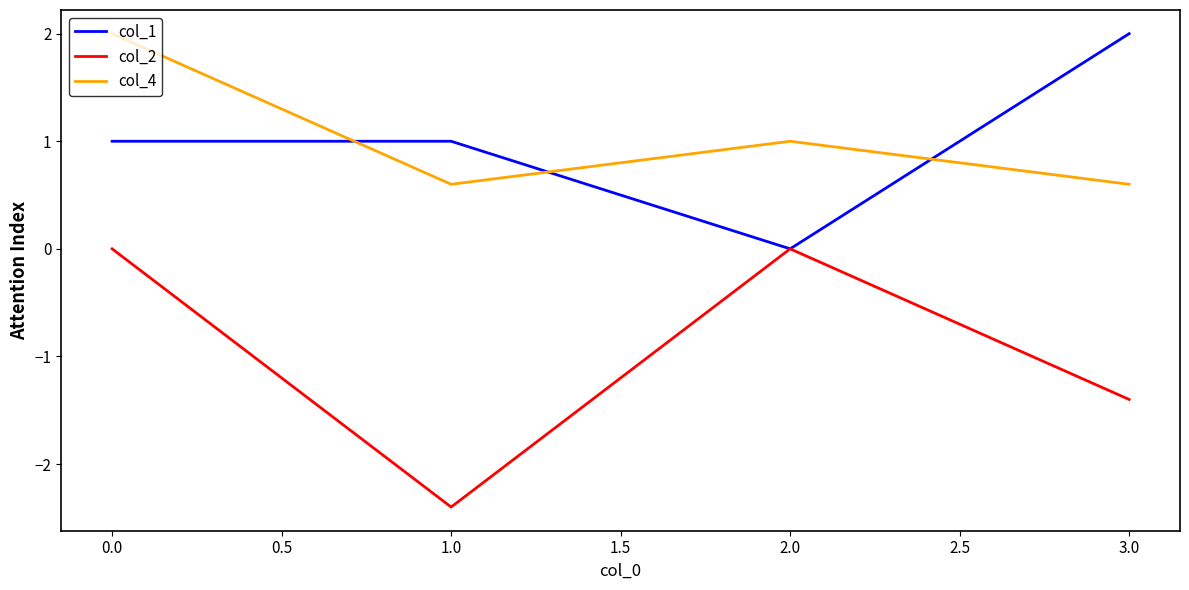

How many distinct data groups are displayed?

3